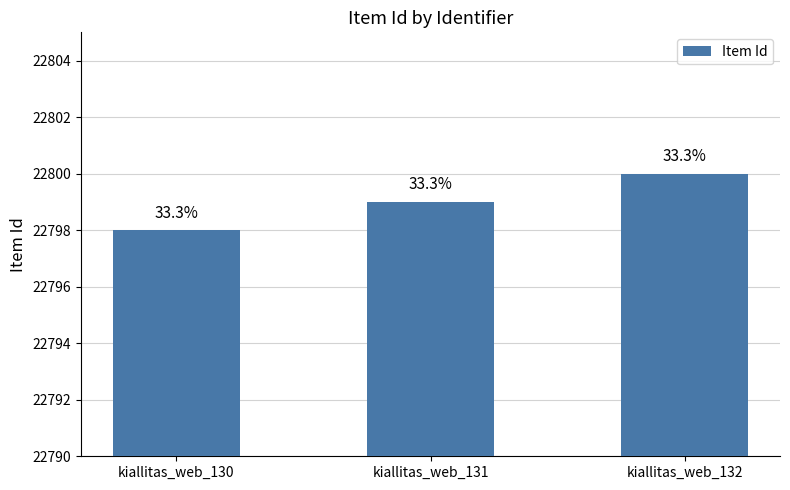

Which label corresponds to the smallest value in the chart?

kiallitas_web_130